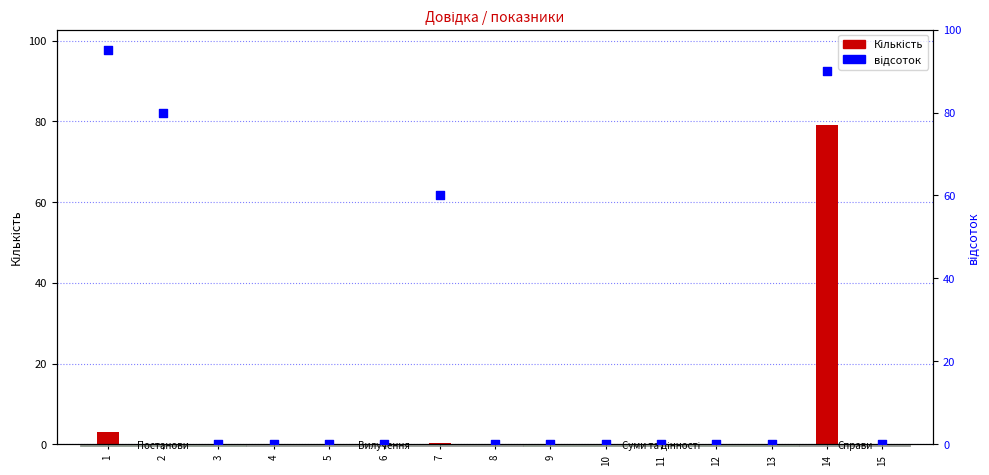

At how many categories does at least one series exceed 60?

3